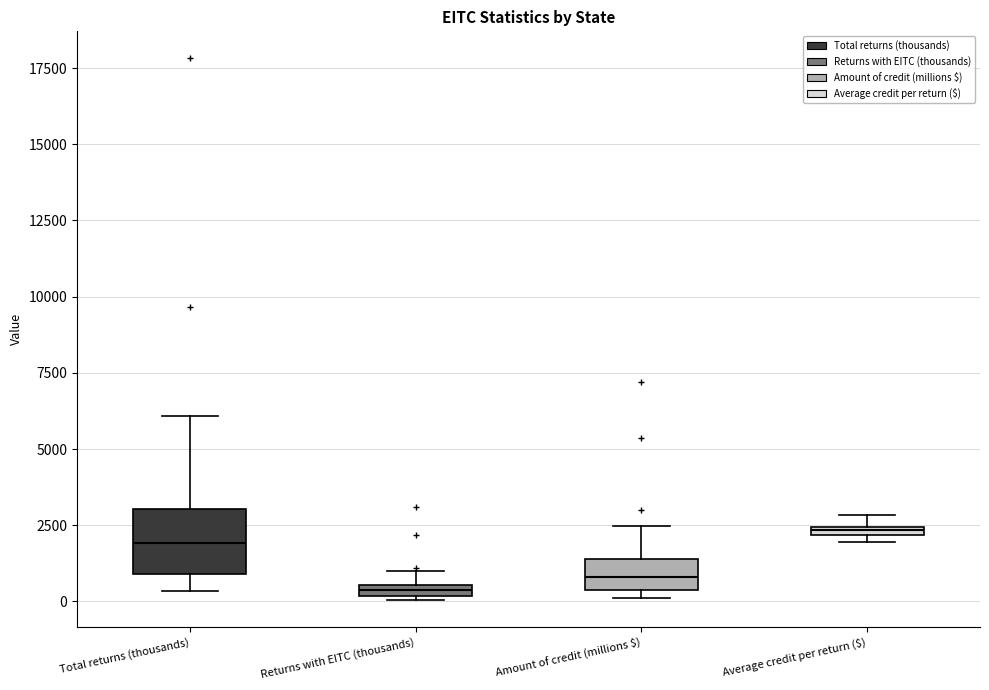

Which box is the tallest, from its lower edge to its upper edge?

Total returns (thousands)